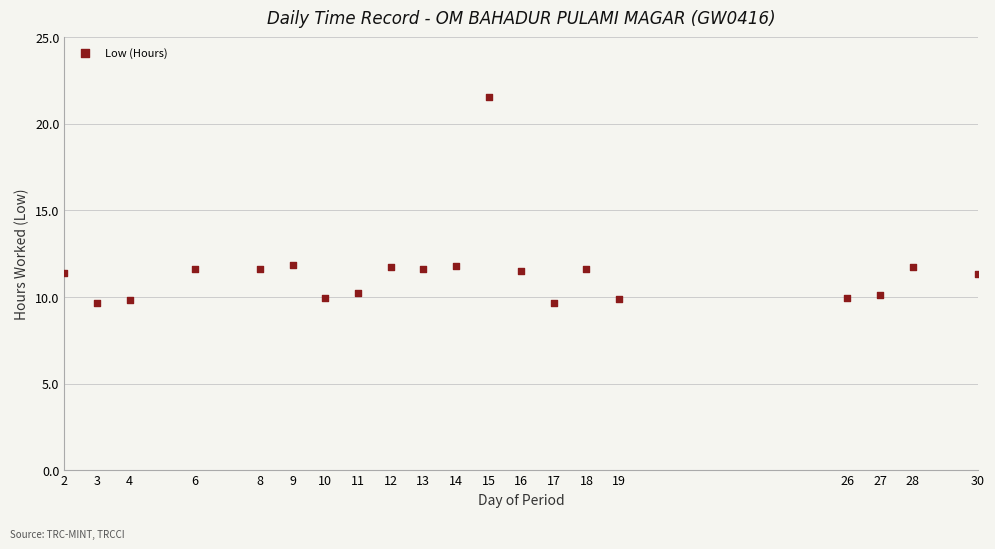

What is the range of Y values (max minus min)?

11.9